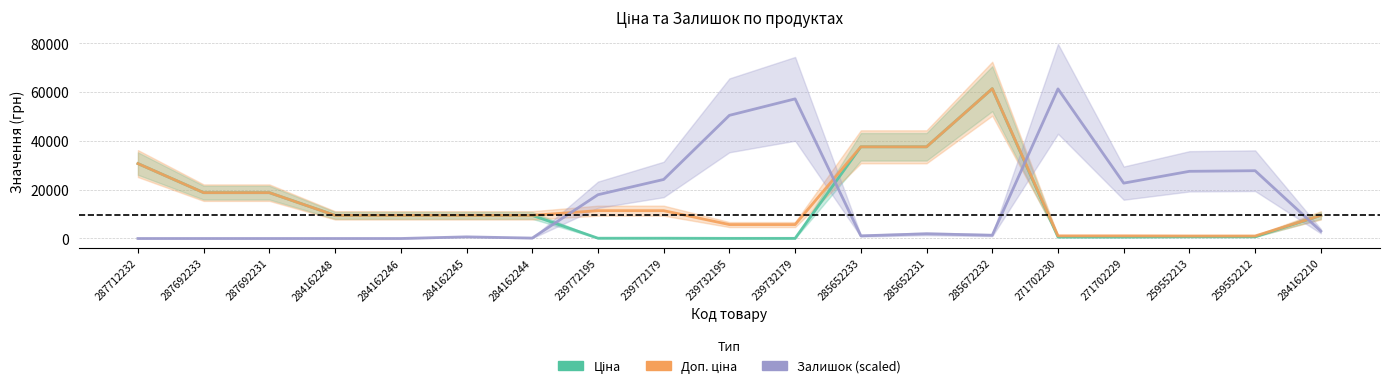

Where is the first local maximum for Залишок (scaled)?

284162245